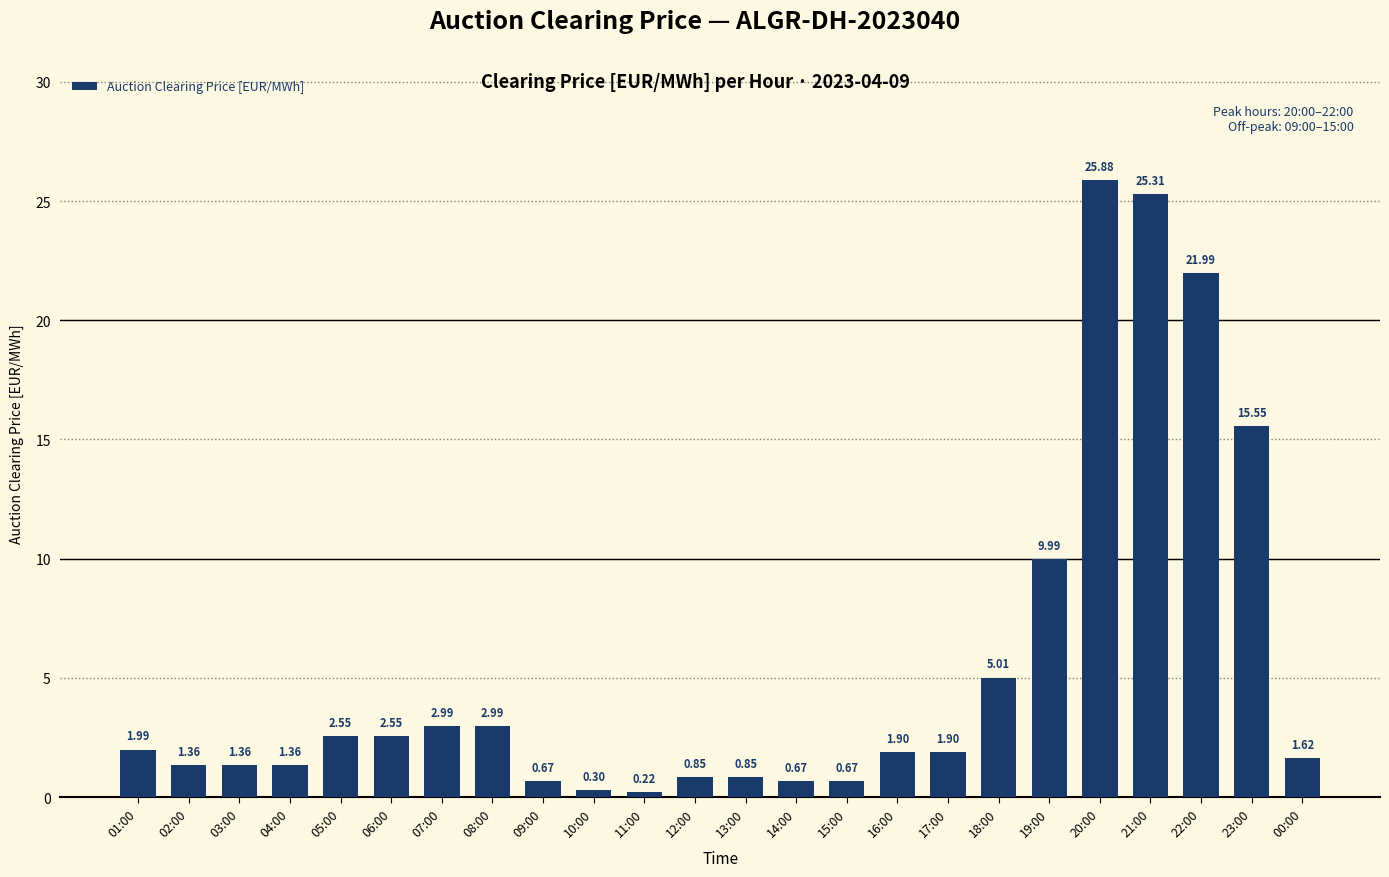

What is the difference between the maximum and minimum values?

25.7